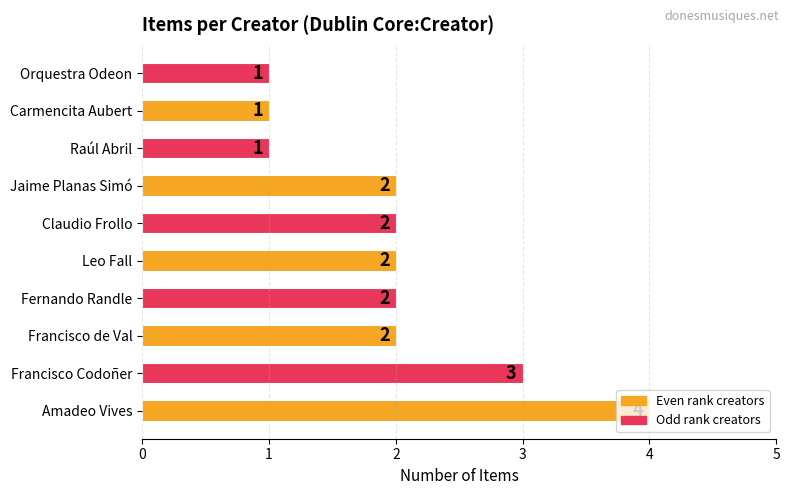

Between Amadeo Vives and Francisco Codoñer, which is larger?

Amadeo Vives